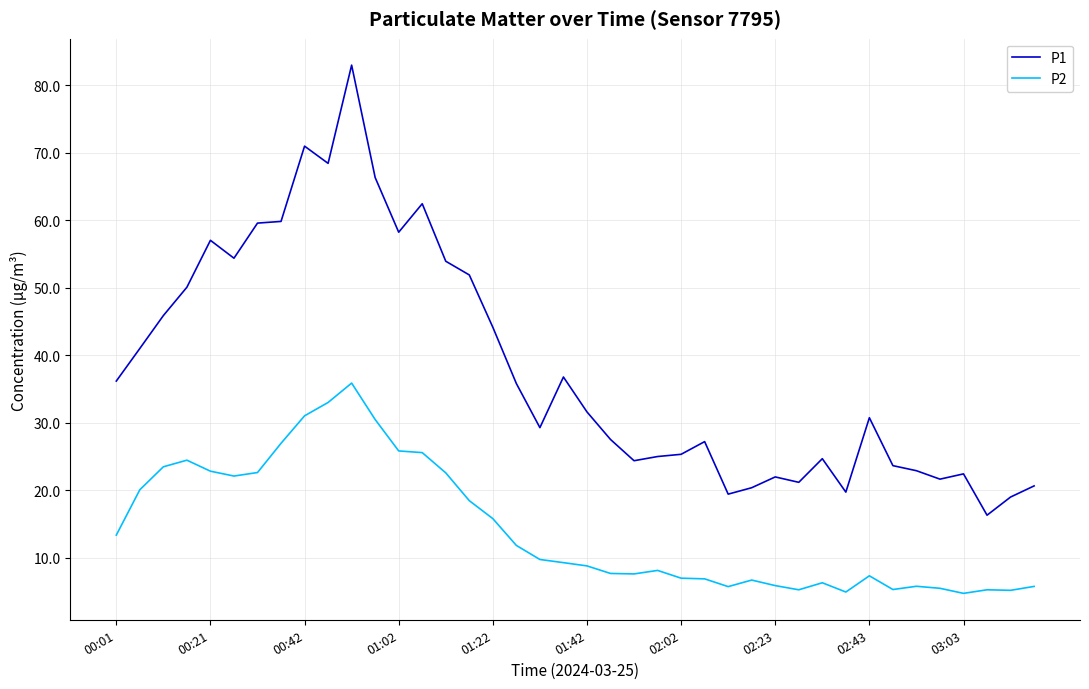

True or false: P2 and P1 intersect in this chart.

False